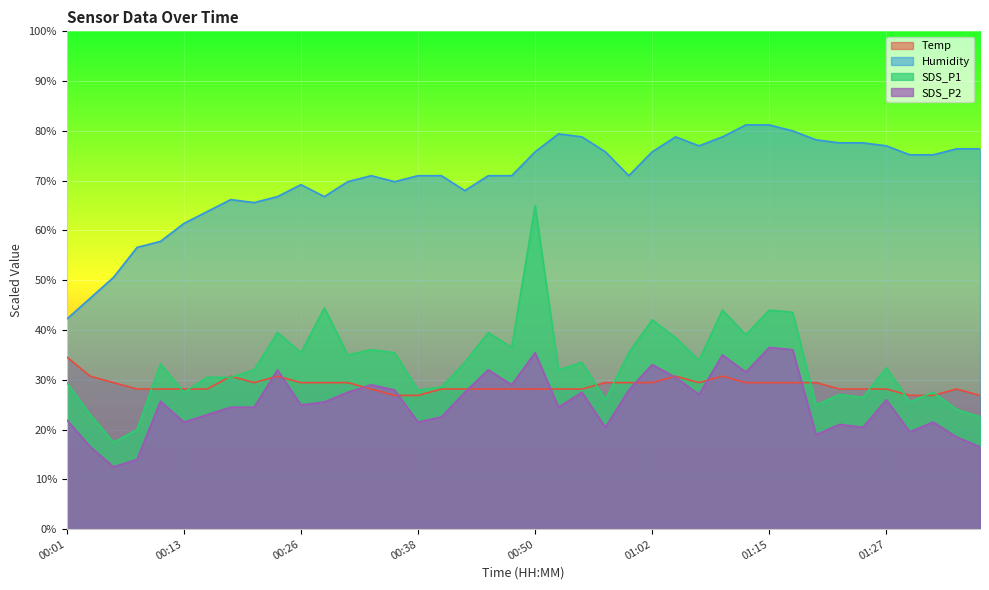

How many interior local peaks does the Humidity series have?

5